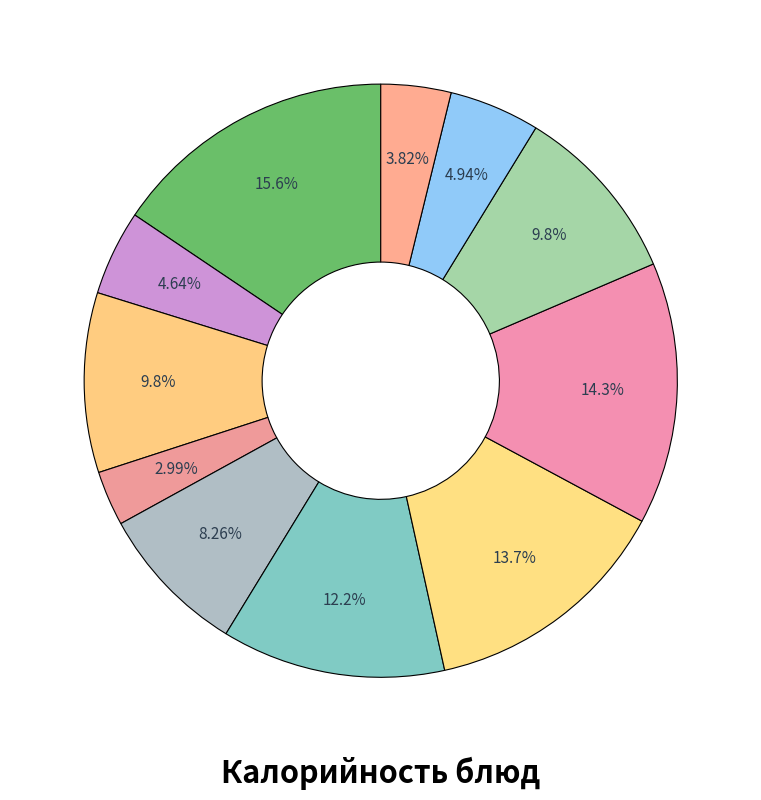

Which category has the smallest portion of the pie?

Фрукты свежие